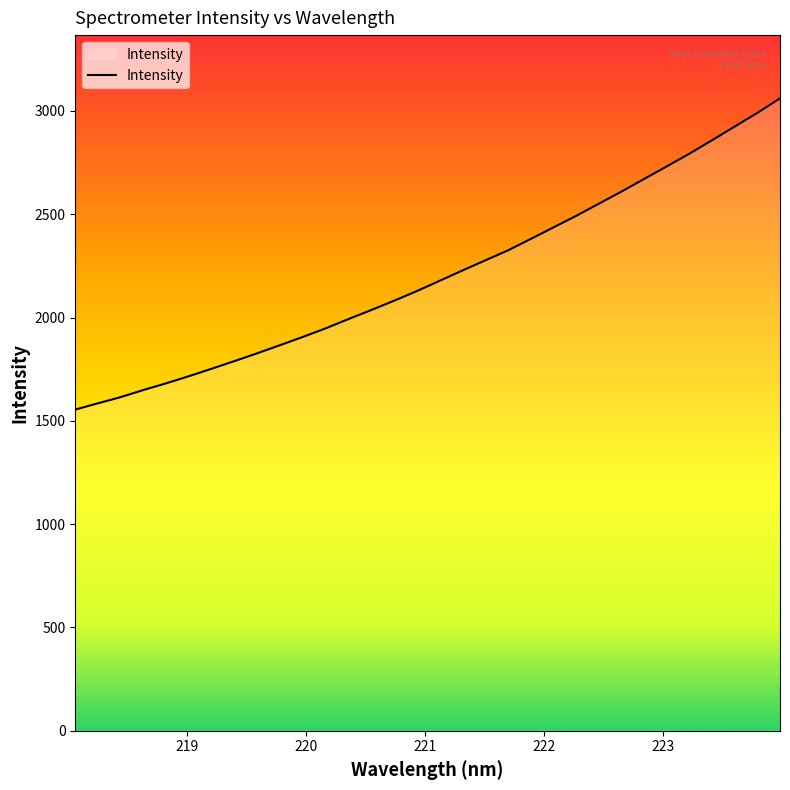

Does the chart display data point markers on the line(s)?

No